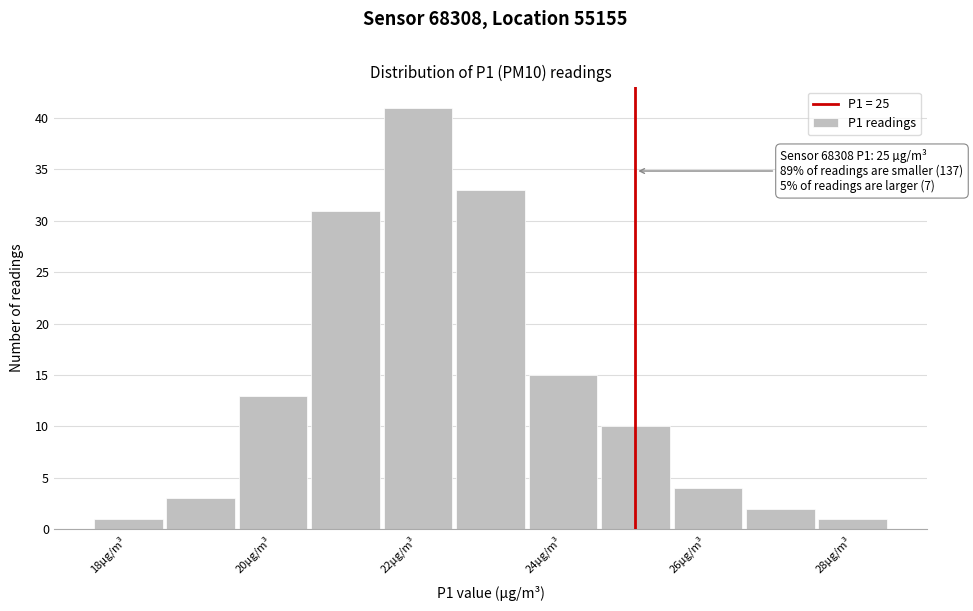

Over which range of the x-axis is the bar tallest?

21.5 to 22.5